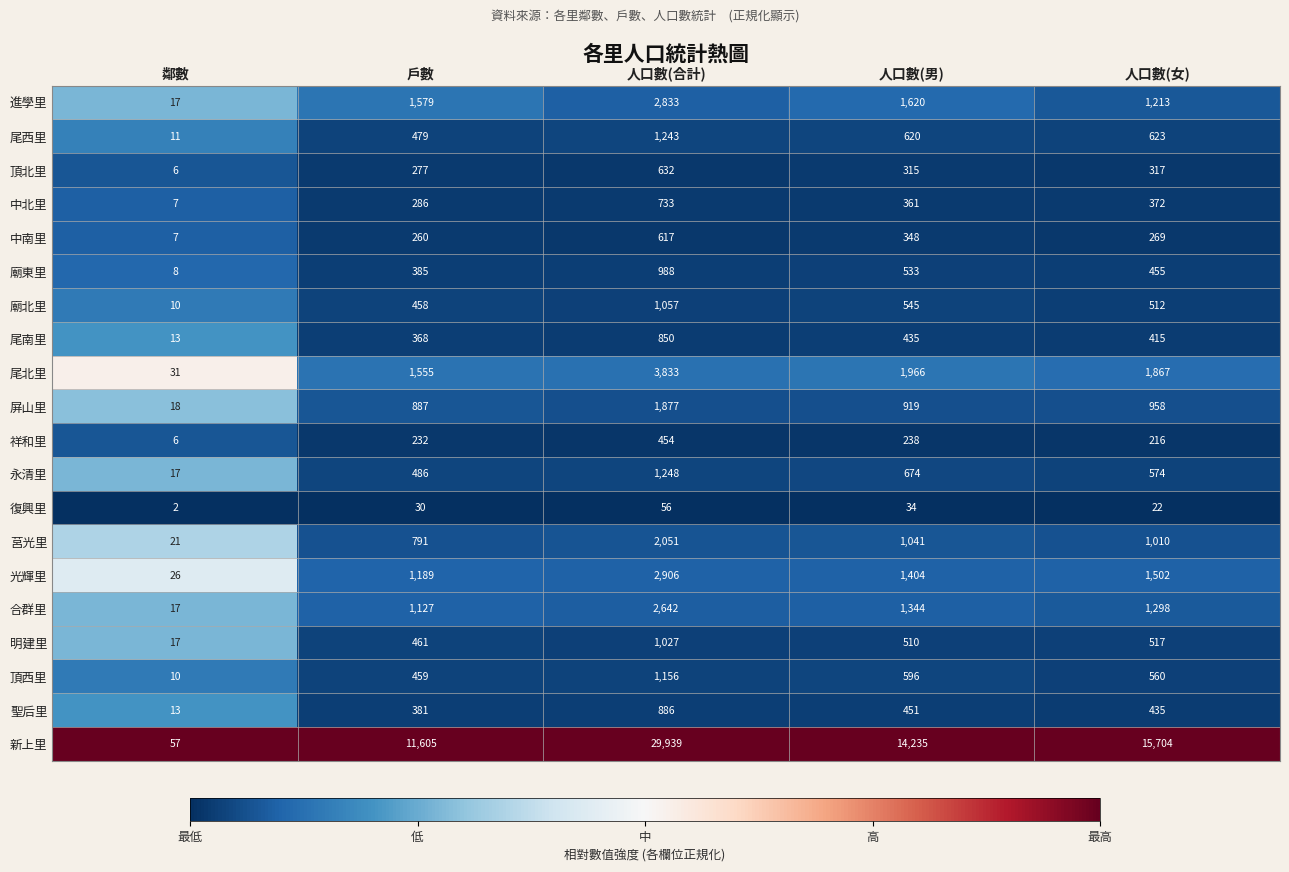

What is the difference between the maximum and second lowest values in the 屏山里 series?

990